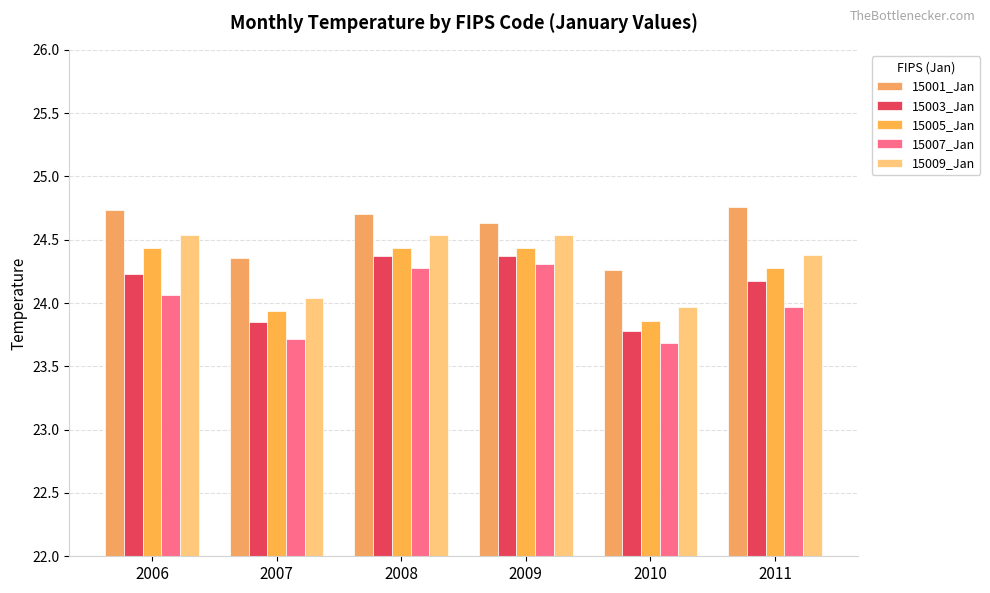

What is the difference between the 15003_Jan values at 2010 and 2008?

0.6